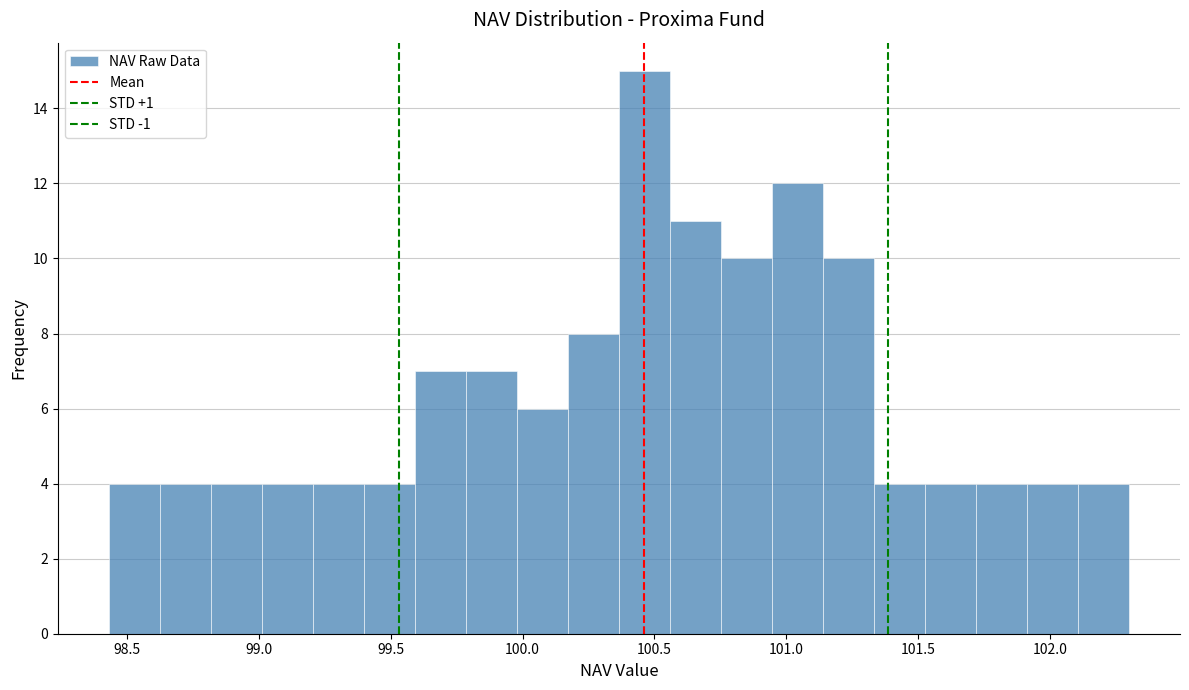

Read against the x-axis, roughly where is the centre of the tallest bar?

100.45